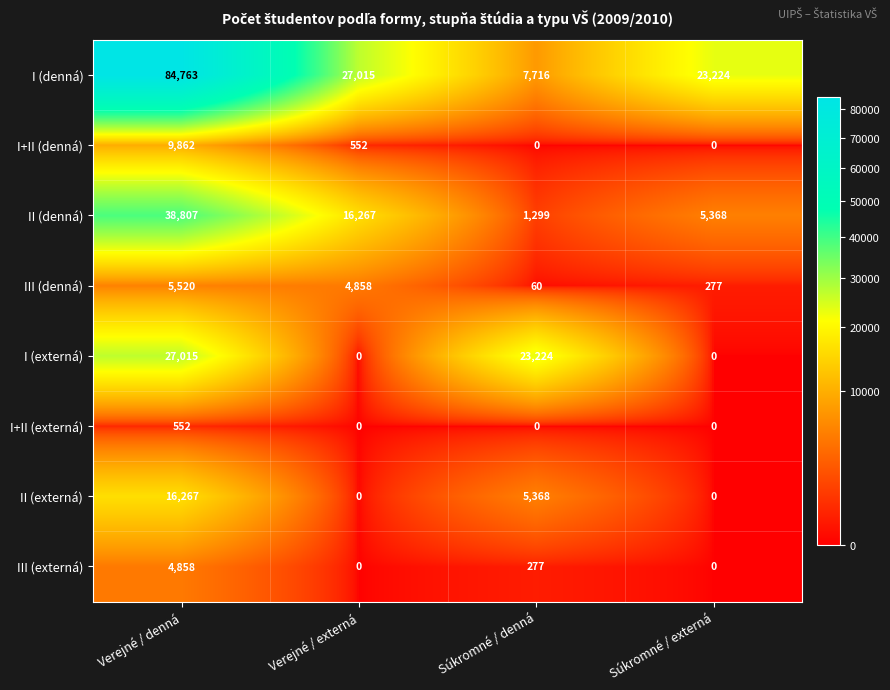

Read the II (denná) value at Súkromné / denná, to the nearest 10.

1300